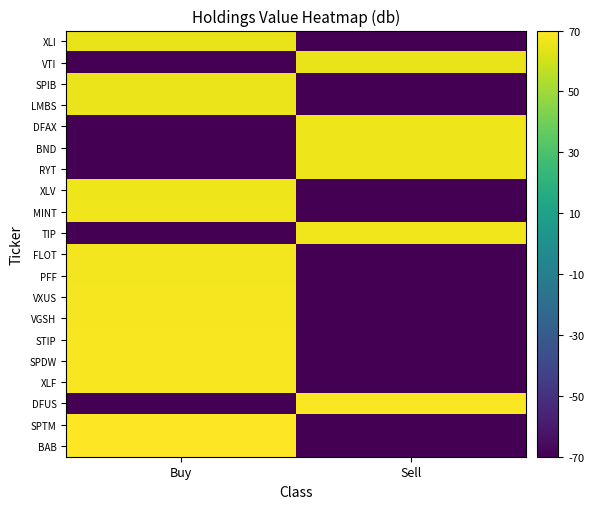

At how many categories does at least one series exceed 54?

2